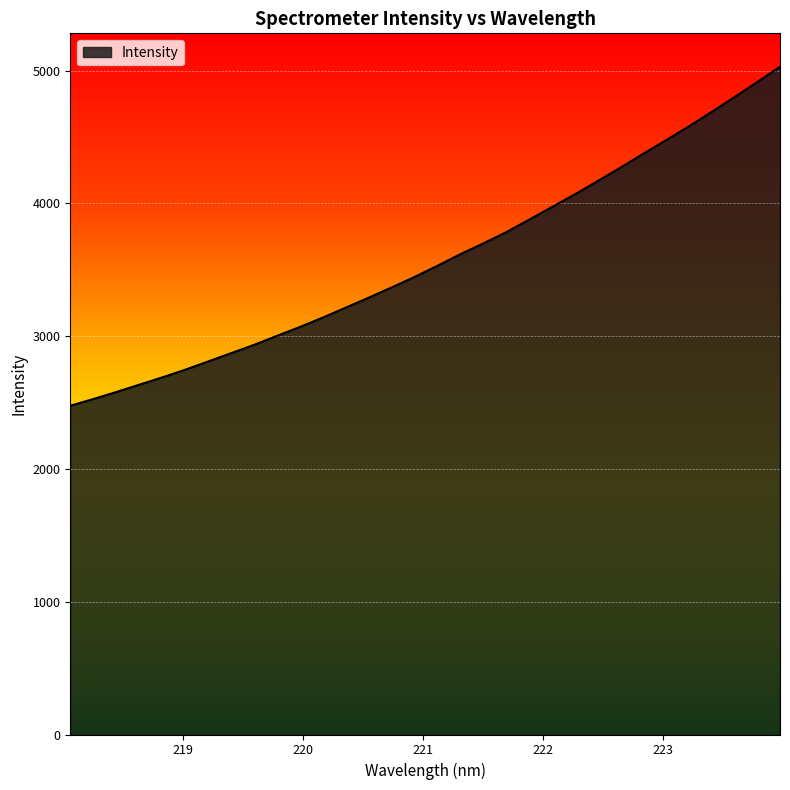

Does the chart have visible grid lines?

Yes